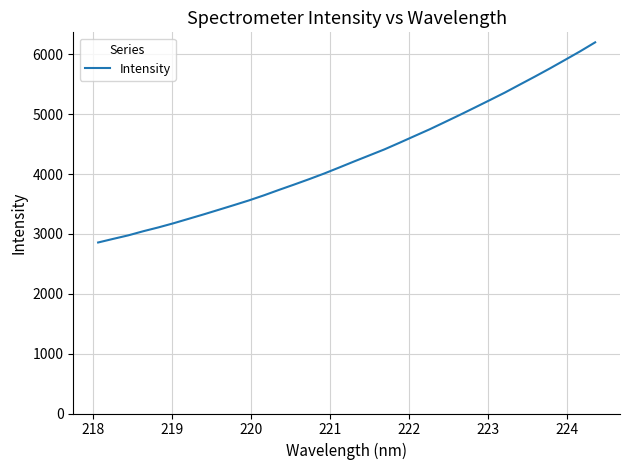

What is the maximum value shown in the chart?

6201.5